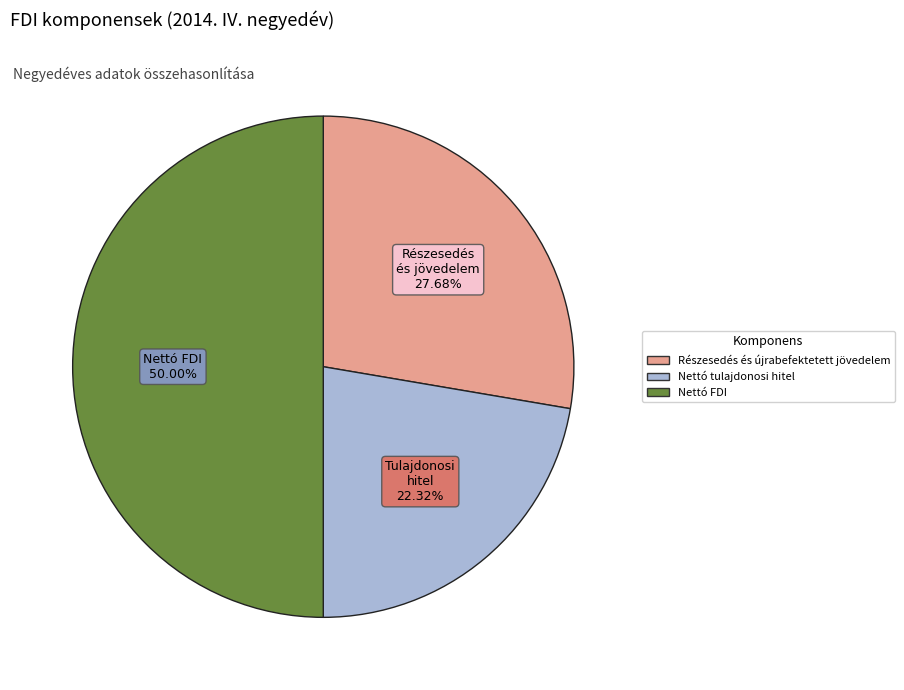

What percentage is NOT represented by Részesedés és újrabefektetett jövedelem?

72.3%